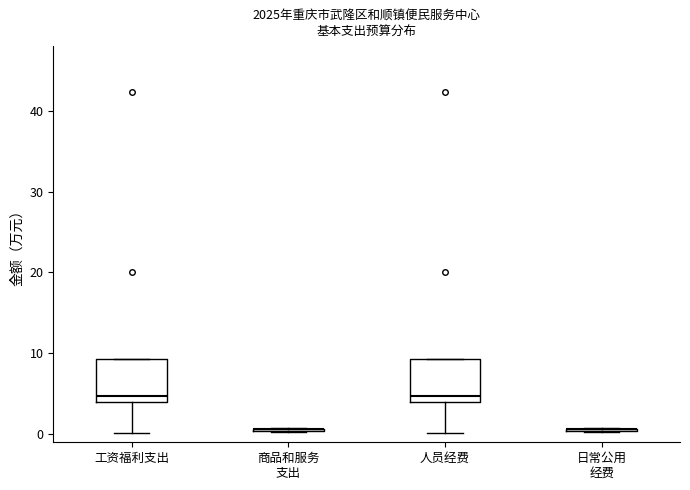

Reading left to right, transcribe this box plot: for each box, give where its median line is, the range the box spans, and where its two whiskers end, as read against the y-axis. The values are not printed on the chart, so give them approximately, as read against the axis.

工资福利支出: median 5, box 4 to 9, whiskers 0 to 9
商品和服务 支出: box collapsed to a line at 1, whiskers 0 to 1
人员经费: median 5, box 4 to 9, whiskers 0 to 9
日常公用 经费: box collapsed to a line at 1, whiskers 0 to 1